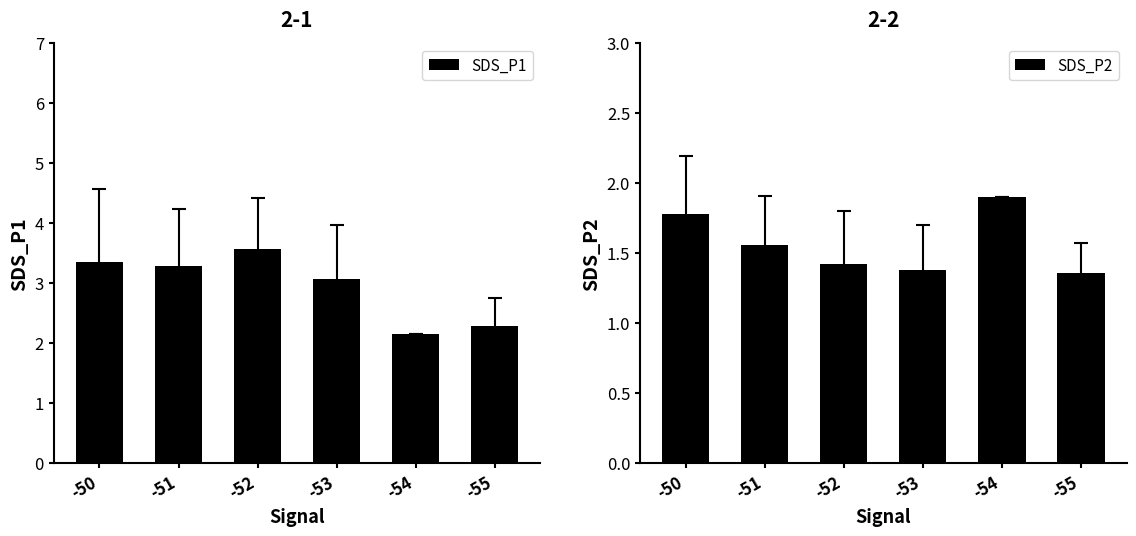

At which label is SDS_P1 closest to 2?

-54